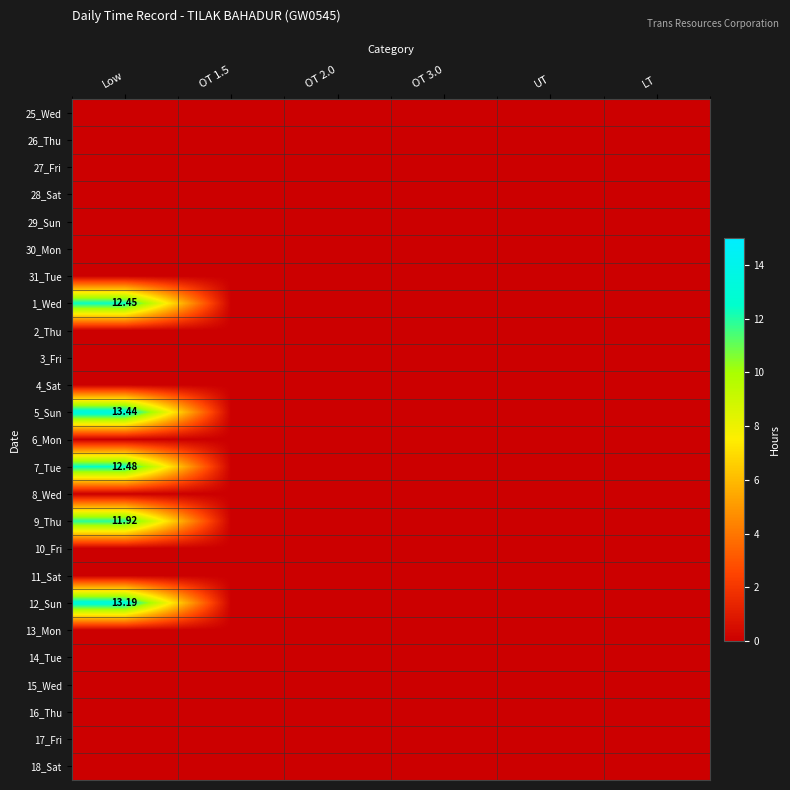

Which series has the widest spread of values?

5_Sun